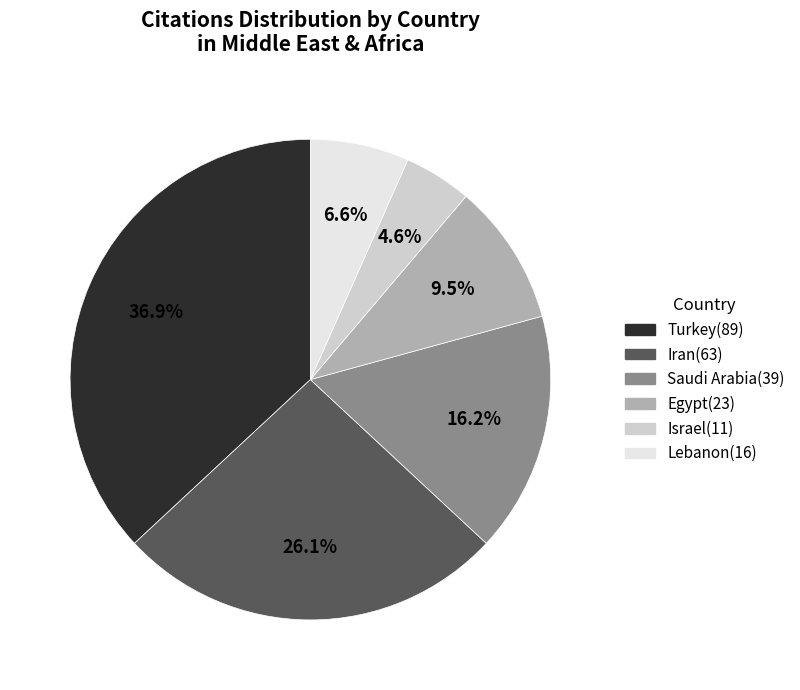

What is the total percentage of Israel and Egypt?

14.1%